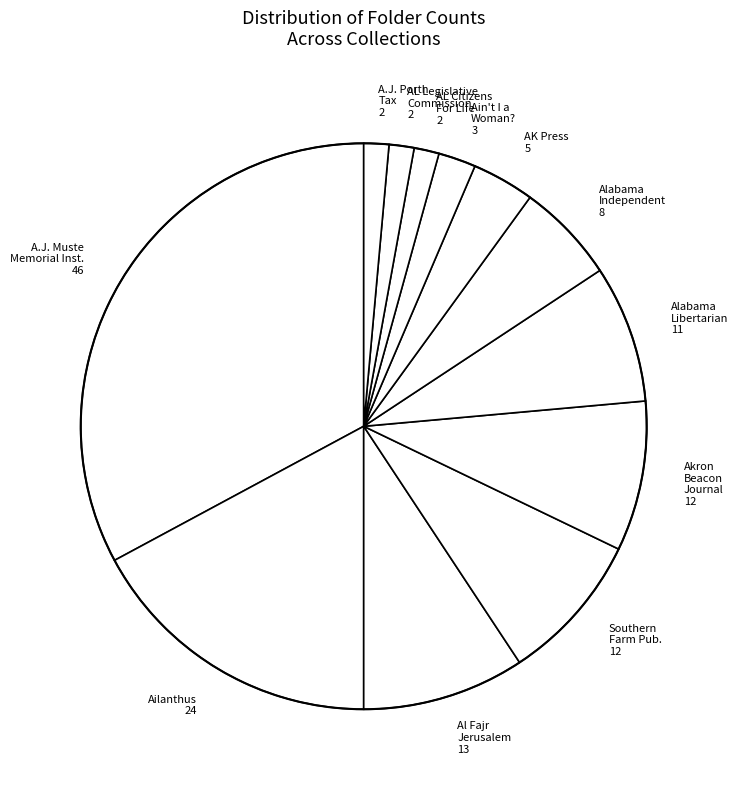

Is there any slice that represents more than half of the pie?

No